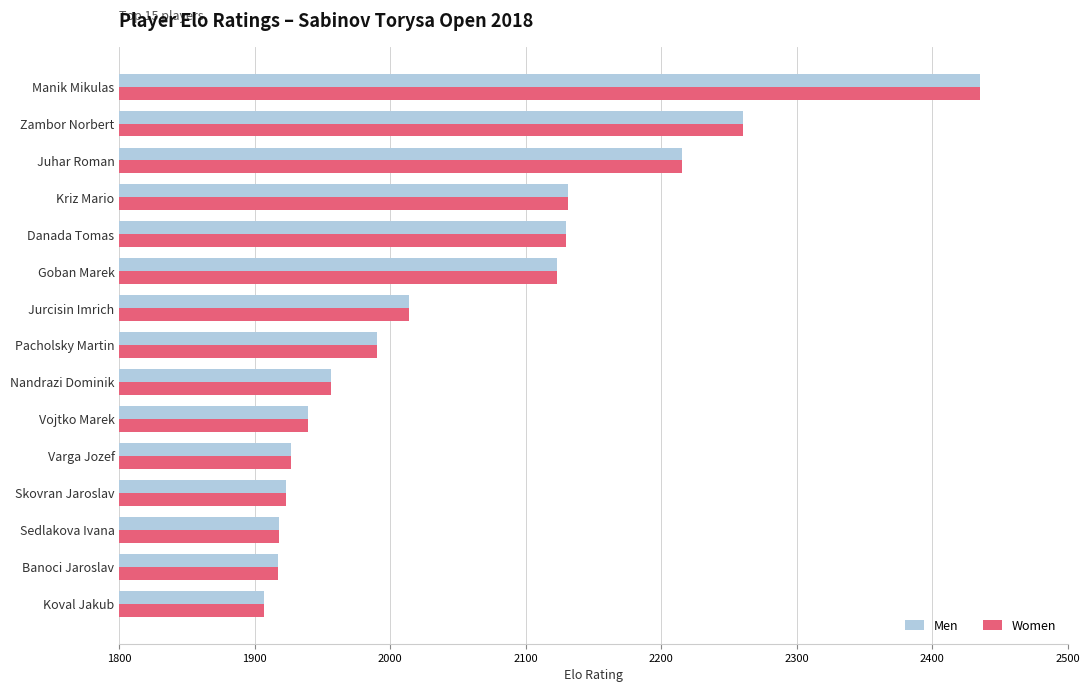

At how many categories does at least one series exceed 2109?

6